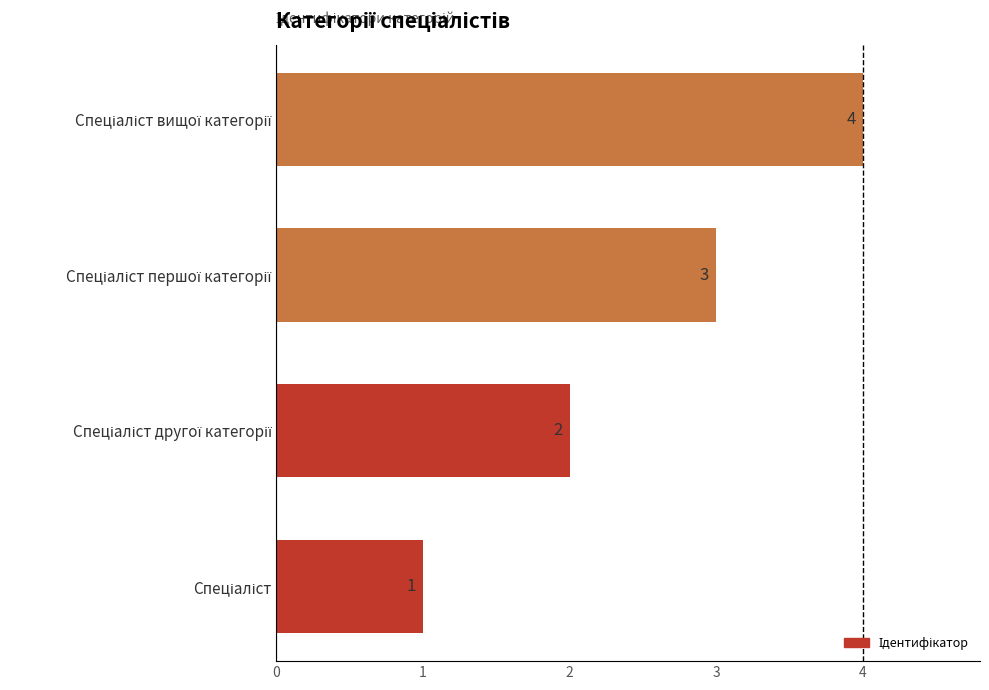

What is the greatest value displayed?

4